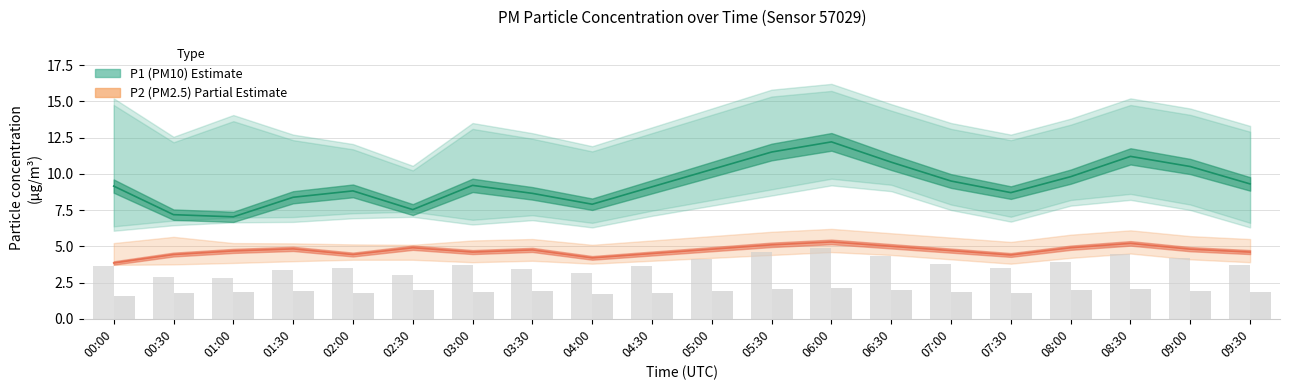

Rank the series at 05:30 from lowest to highest value.

P2_lower, P2, P2_upper, P1_lower, P1, P1_upper